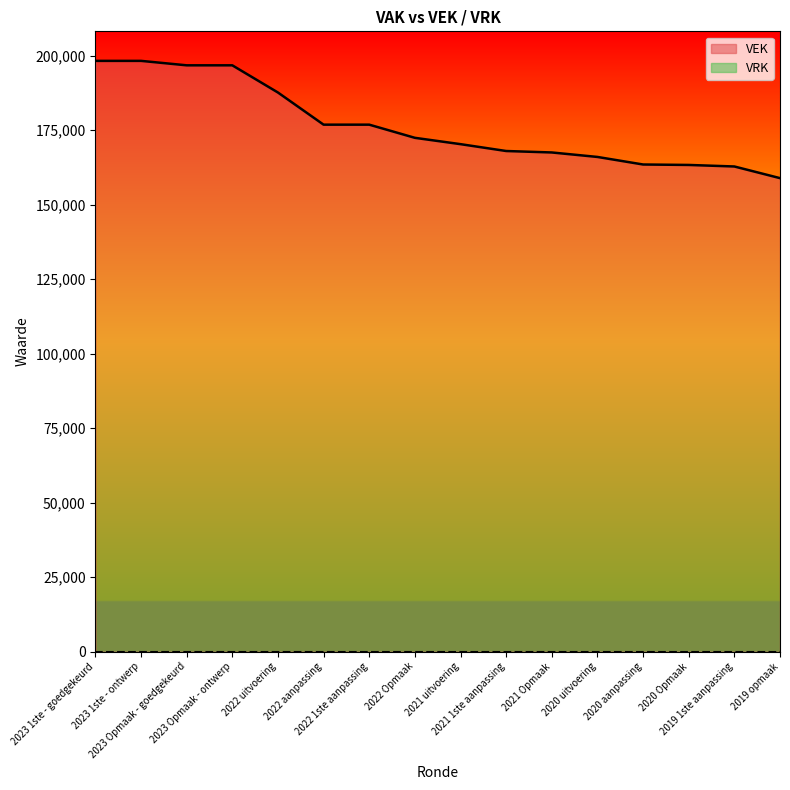

Is it true that the value at 2021 Opmaak is 167531?

True